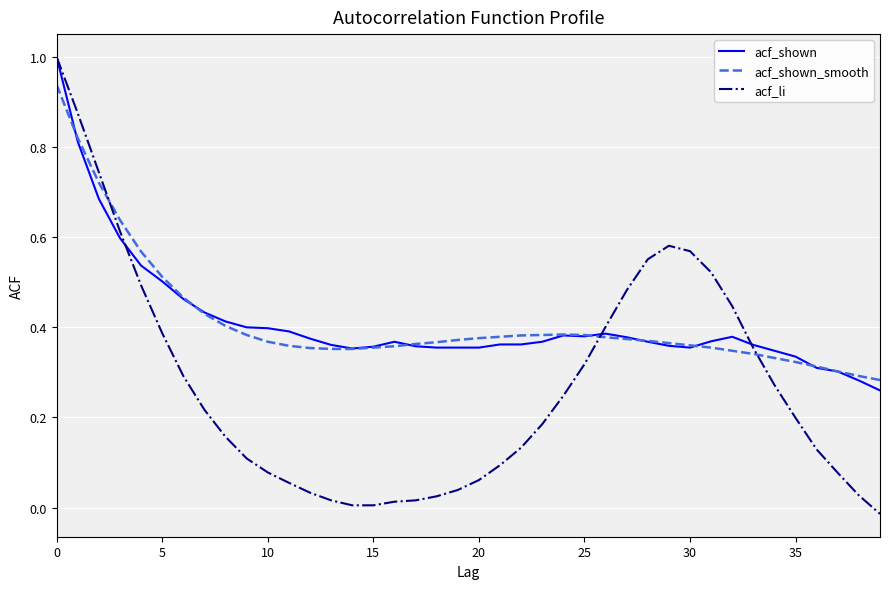

How many values in the acf_li series are below 0?

1